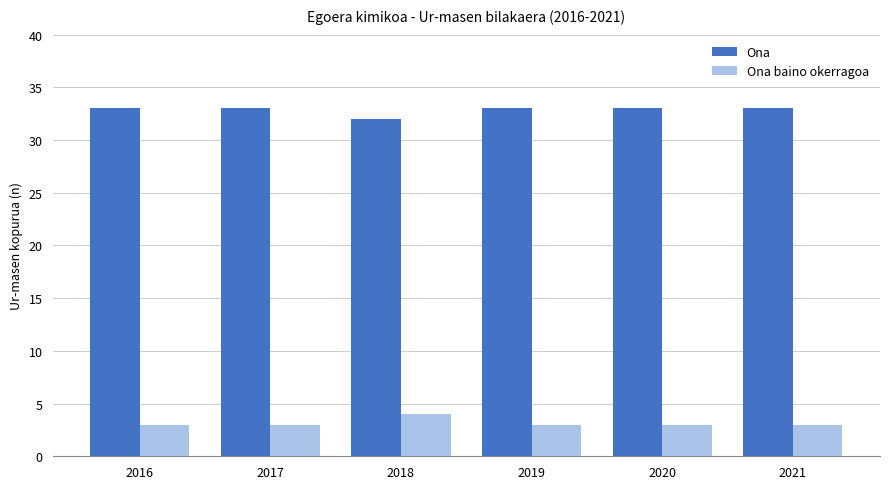

What is the average value of the Ona series?

33